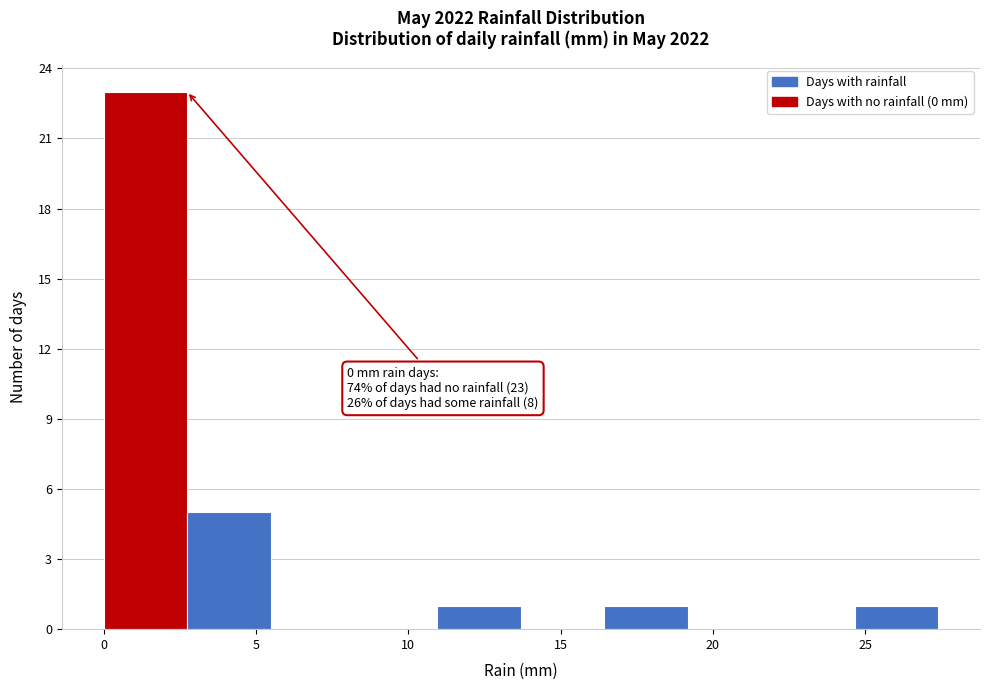

Over which range of the x-axis is the bar tallest?

0.0 to 2.5